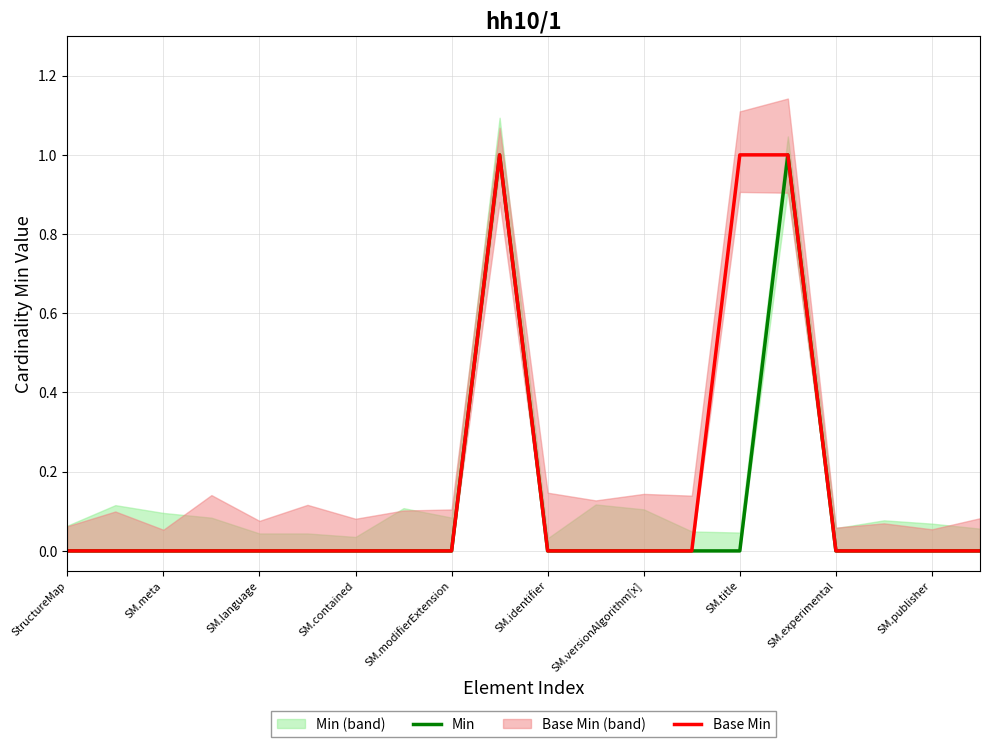

The value of Min at SM.modifierExtension is 0. True or false?

True